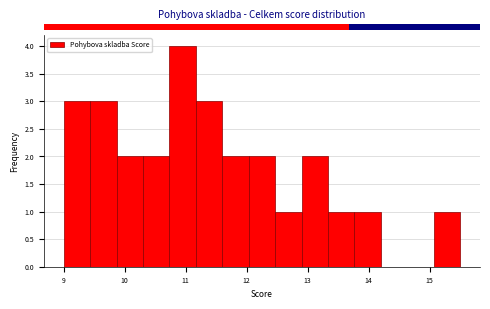

Over which range of the x-axis is the bar tallest?

10.7 to 11.2